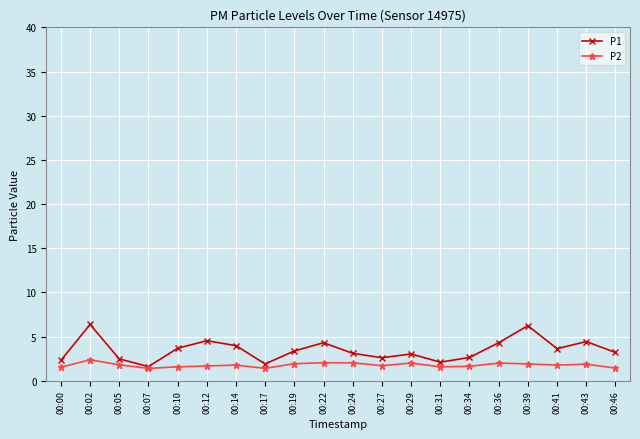

What are all the series names shown in the legend?

P1, P2